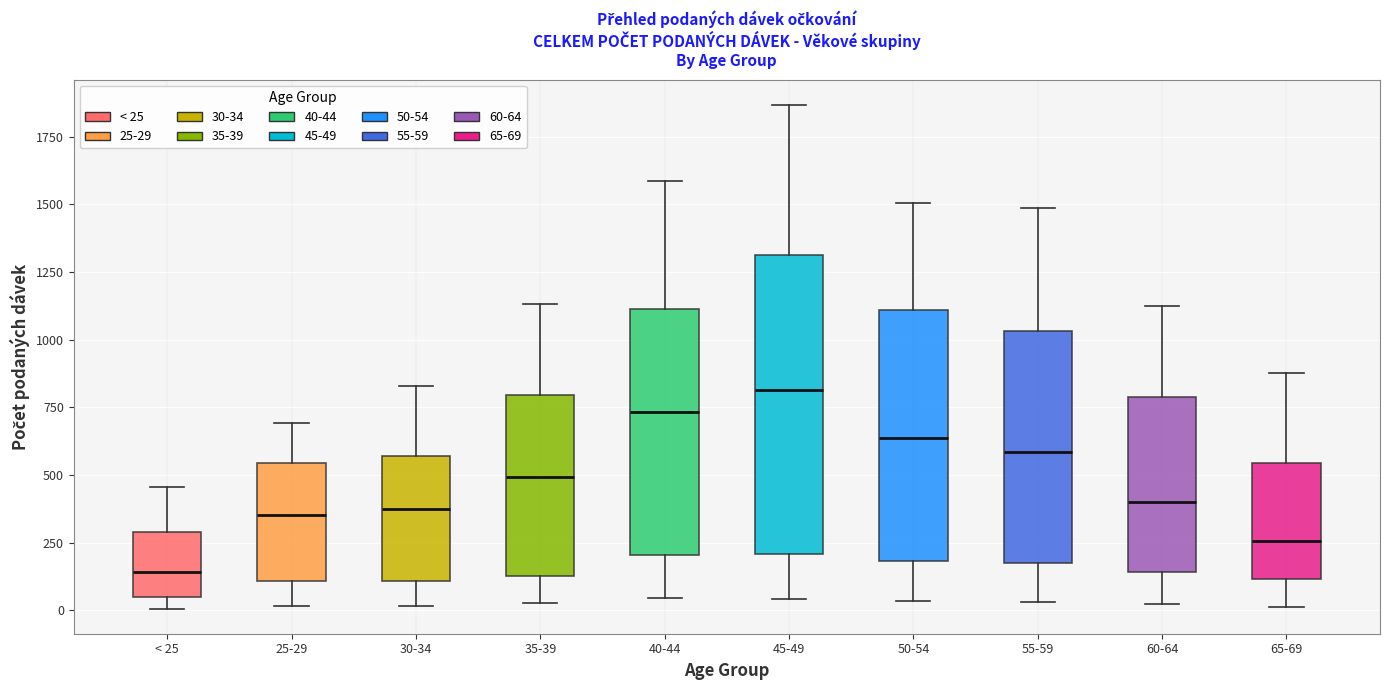

Reading left to right, transcribe this box plot: for each box, give where its median line is, the range the box spans, and where its two whiskers end, as read against the y-axis. The values are not printed on the chart, so give them approximately, as read against the axis.

< 25: median 150, box 50 to 300, whiskers 0 to 450
25-29: median 350, box 100 to 550, whiskers 0 to 700
30-34: median 350, box 100 to 550, whiskers 0 to 850
35-39: median 500, box 150 to 800, whiskers 50 to 1150
40-44: median 750, box 200 to 1100, whiskers 50 to 1600
45-49: median 800, box 200 to 1300, whiskers 50 to 1850
50-54: median 650, box 200 to 1100, whiskers 50 to 1500
55-59: median 600, box 200 to 1050, whiskers 50 to 1500
60-64: median 400, box 150 to 800, whiskers 0 to 1150
65-69: median 250, box 100 to 550, whiskers 0 to 900